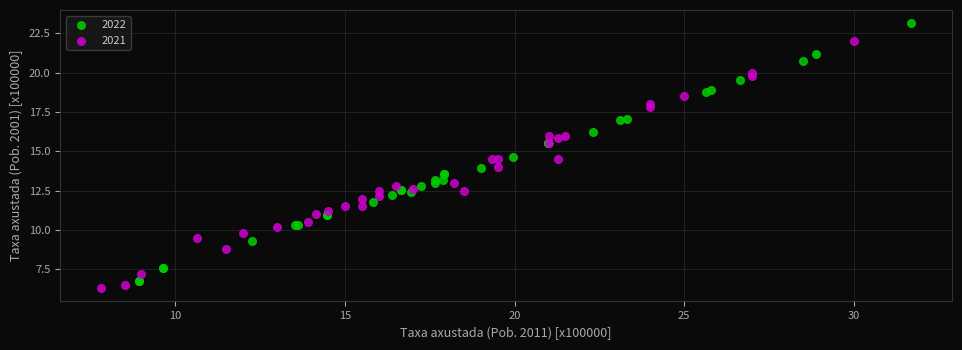

Which series reaches the maximum Y coordinate?

2022